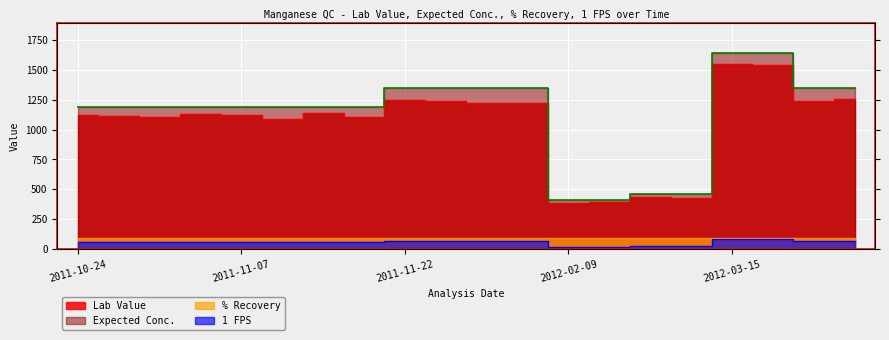

Which category has the highest value in the Expected Conc. series?

2012-03-15